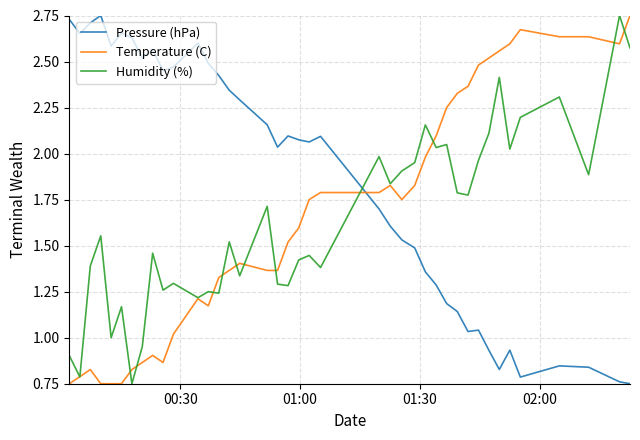

Which series has the largest total across all categories?

Pressure (hPa)